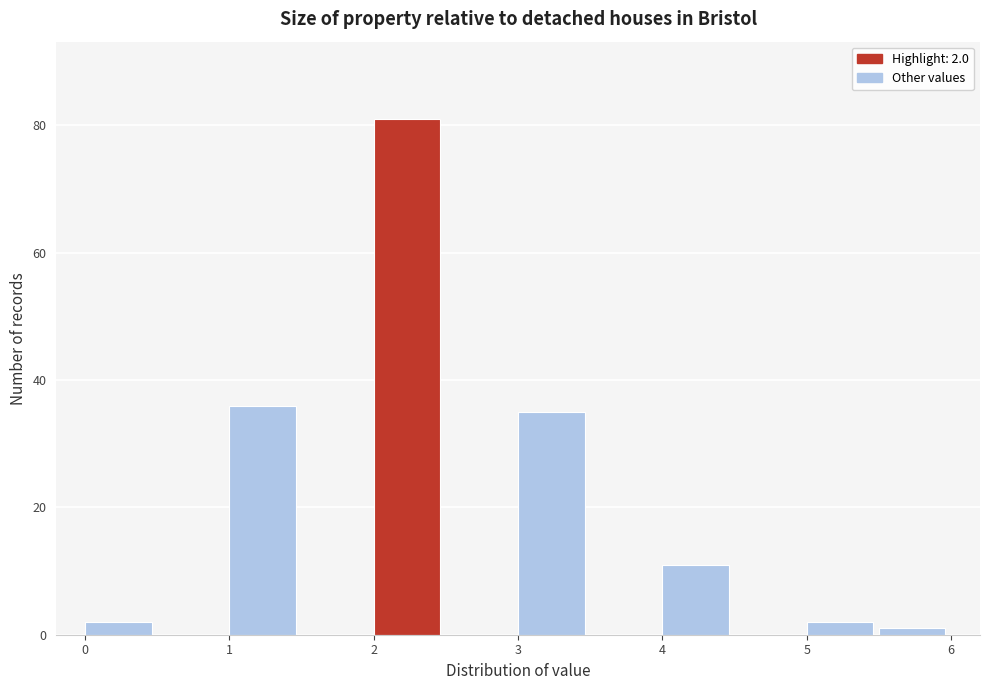

Over which range of the x-axis is the bar tallest?

2.0 to 2.5